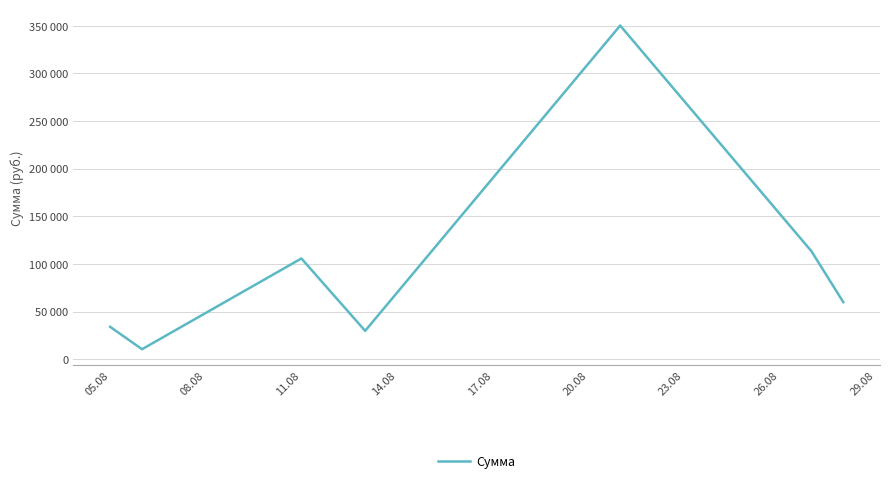

Is this an area chart (filled region under the line)?

No